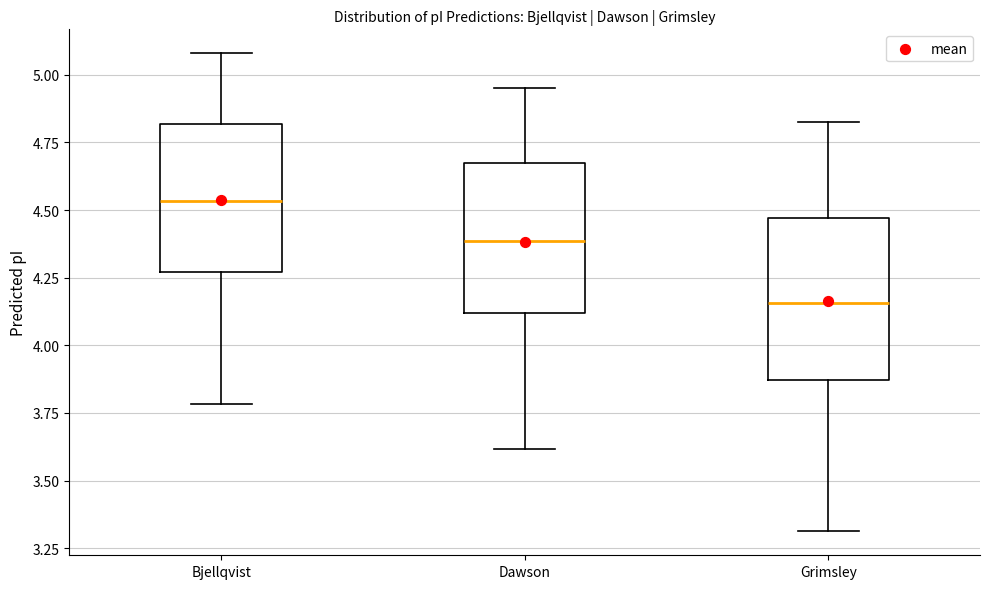

Reading left to right, transcribe this box plot: for each box, give where its median line is, the range the box spans, and where its two whiskers end, as read against the y-axis. The values are not printed on the chart, so give them approximately, as read against the axis.

Bjellqvist: median 4.55, box 4.25 to 4.80, whiskers 3.80 to 5.10
Dawson: median 4.40, box 4.10 to 4.65, whiskers 3.60 to 4.95
Grimsley: median 4.15, box 3.85 to 4.45, whiskers 3.30 to 4.85